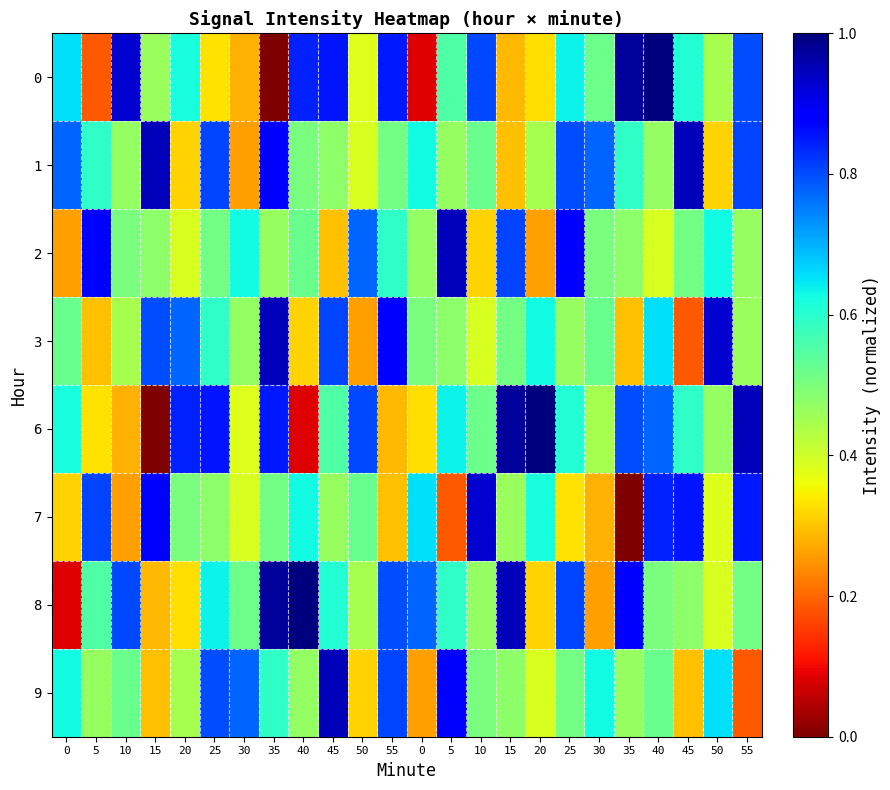

Reading right to left, extract all data points from this chart.

0: 55=0.8	50=0.4	45=0.6	40=1.0	35=1.0	30=0.5	25=0.6	20=0.3	15=0.3	10=0.8	5=0.6	0=0.1	55=0.8	50=0.4	45=0.9	40=0.8	35=0.0	30=0.3	25=0.3	20=0.6	15=0.5	10=0.9	5=0.2	0=0.7
1: 55=0.8	50=0.3	45=0.9	40=0.5	35=0.6	30=0.8	25=0.8	20=0.4	15=0.3	10=0.5	5=0.5	0=0.6	55=0.5	50=0.4	45=0.5	40=0.5	35=0.9	30=0.3	25=0.8	20=0.3	15=0.9	10=0.5	5=0.6	0=0.8
2: 55=0.5	50=0.6	45=0.5	40=0.4	35=0.5	30=0.5	25=0.9	20=0.3	15=0.8	10=0.3	5=0.9	0=0.5	55=0.6	50=0.8	45=0.3	40=0.5	35=0.5	30=0.6	25=0.5	20=0.4	15=0.5	10=0.5	5=0.9	0=0.3
3: 55=0.5	50=0.9	45=0.2	40=0.7	35=0.3	30=0.5	25=0.5	20=0.6	15=0.5	10=0.4	5=0.5	0=0.5	55=0.9	50=0.3	45=0.8	40=0.3	35=0.9	30=0.5	25=0.6	20=0.8	15=0.8	10=0.4	5=0.3	0=0.5
6: 55=0.9	50=0.5	45=0.6	40=0.8	35=0.8	30=0.4	25=0.6	20=1.0	15=1.0	10=0.5	5=0.6	0=0.3	55=0.3	50=0.8	45=0.6	40=0.1	35=0.8	30=0.4	25=0.9	20=0.8	15=0.0	10=0.3	5=0.3	0=0.6
7: 55=0.8	50=0.4	45=0.9	40=0.8	35=0.0	30=0.3	25=0.3	20=0.6	15=0.5	10=0.9	5=0.2	0=0.7	55=0.3	50=0.5	45=0.5	40=0.6	35=0.5	30=0.4	25=0.5	20=0.5	15=0.9	10=0.3	5=0.8	0=0.3
8: 55=0.5	50=0.4	45=0.5	40=0.5	35=0.9	30=0.3	25=0.8	20=0.3	15=0.9	10=0.5	5=0.6	0=0.8	55=0.8	50=0.4	45=0.6	40=1.0	35=1.0	30=0.5	25=0.6	20=0.3	15=0.3	10=0.8	5=0.6	0=0.1
9: 55=0.2	50=0.7	45=0.3	40=0.5	35=0.5	30=0.6	25=0.5	20=0.4	15=0.5	10=0.5	5=0.9	0=0.3	55=0.8	50=0.3	45=0.9	40=0.5	35=0.6	30=0.8	25=0.8	20=0.4	15=0.3	10=0.5	5=0.5	0=0.6